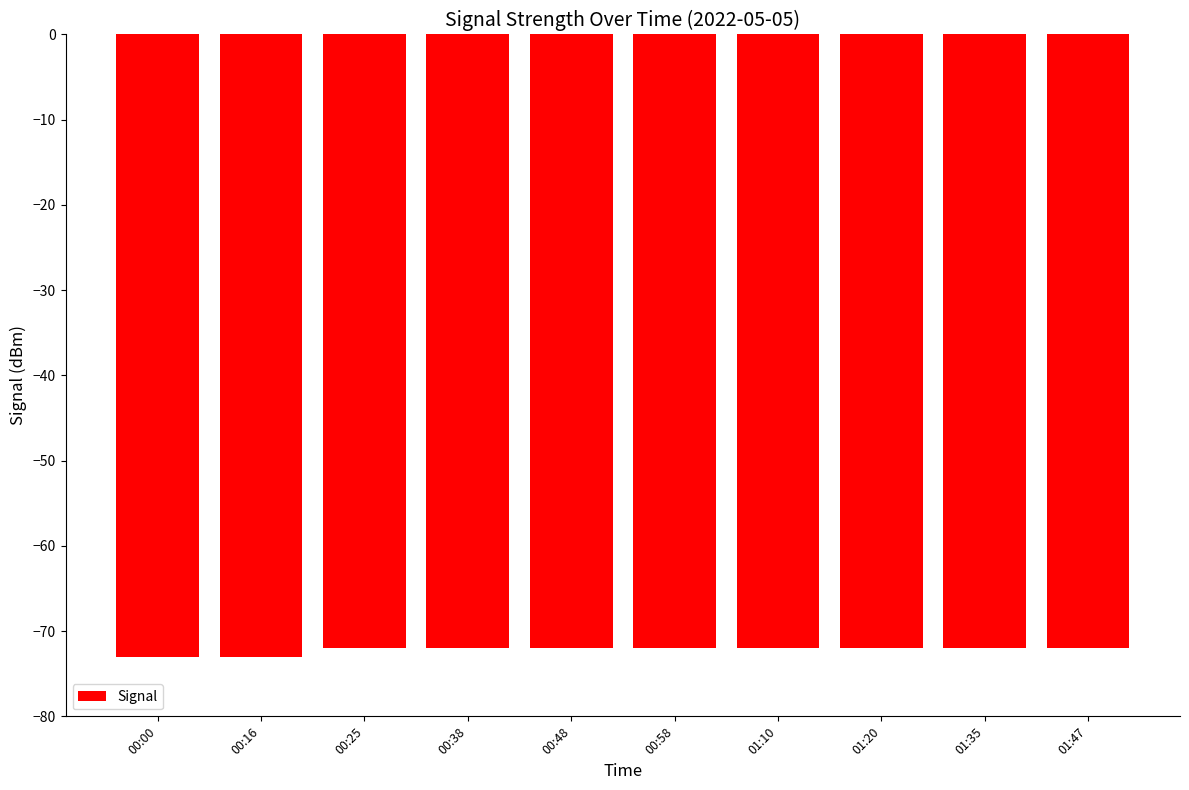

What is the change in value from 00:16 to 00:58?

+1